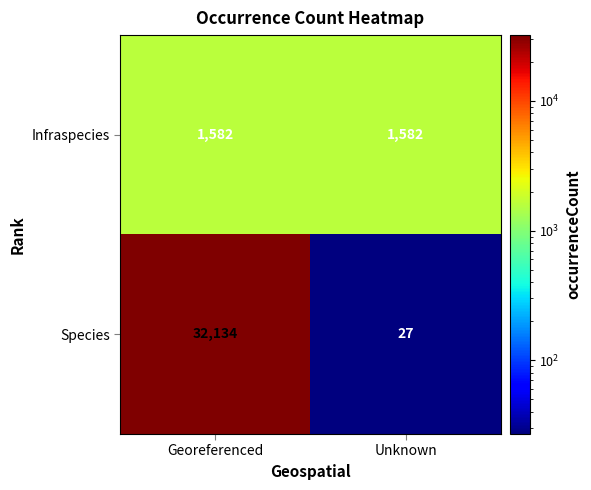

Reading right to left, what are all the values shown in this chart?

Infraspecies: Unknown=1582	Georeferenced=1582
Species: Unknown=27	Georeferenced=32134